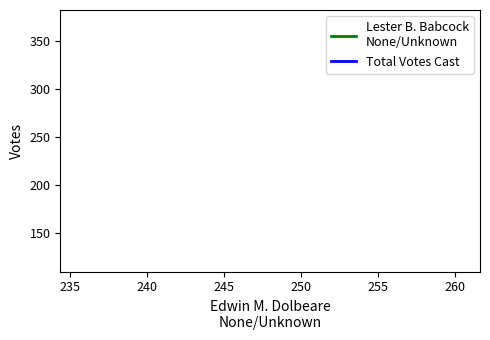

The value of Total Votes Cast at 230 is 182. True or false?

False